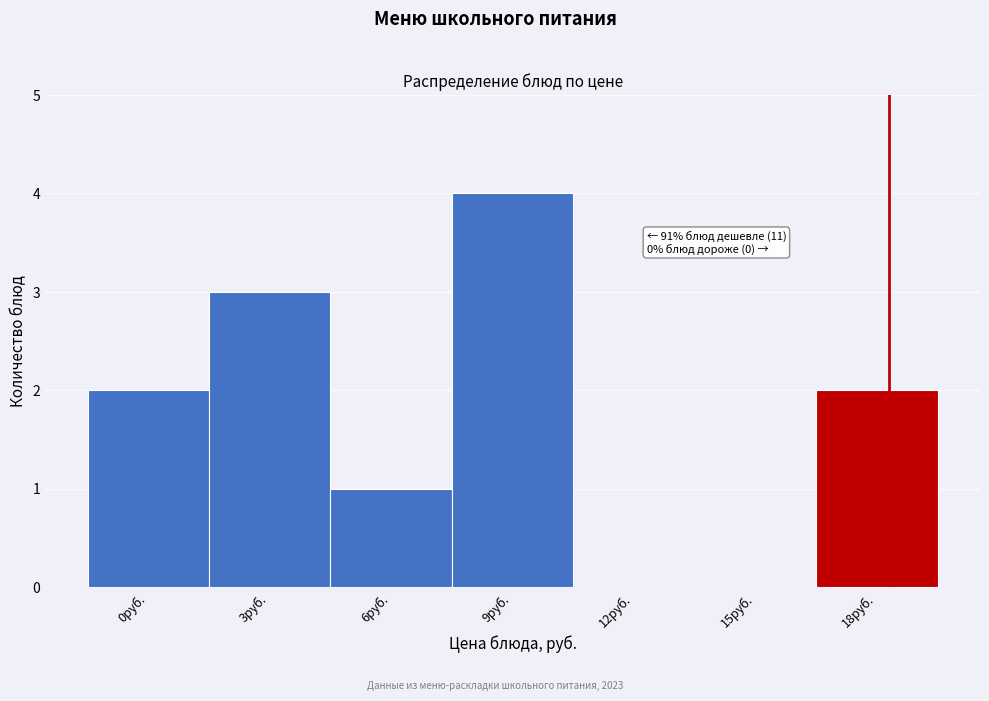

Reading left to right, what are all the values shown in this chart?

0руб.=2	3руб.=3	6руб.=1	9руб.=4	12руб.=0	15руб.=0	18руб.=2